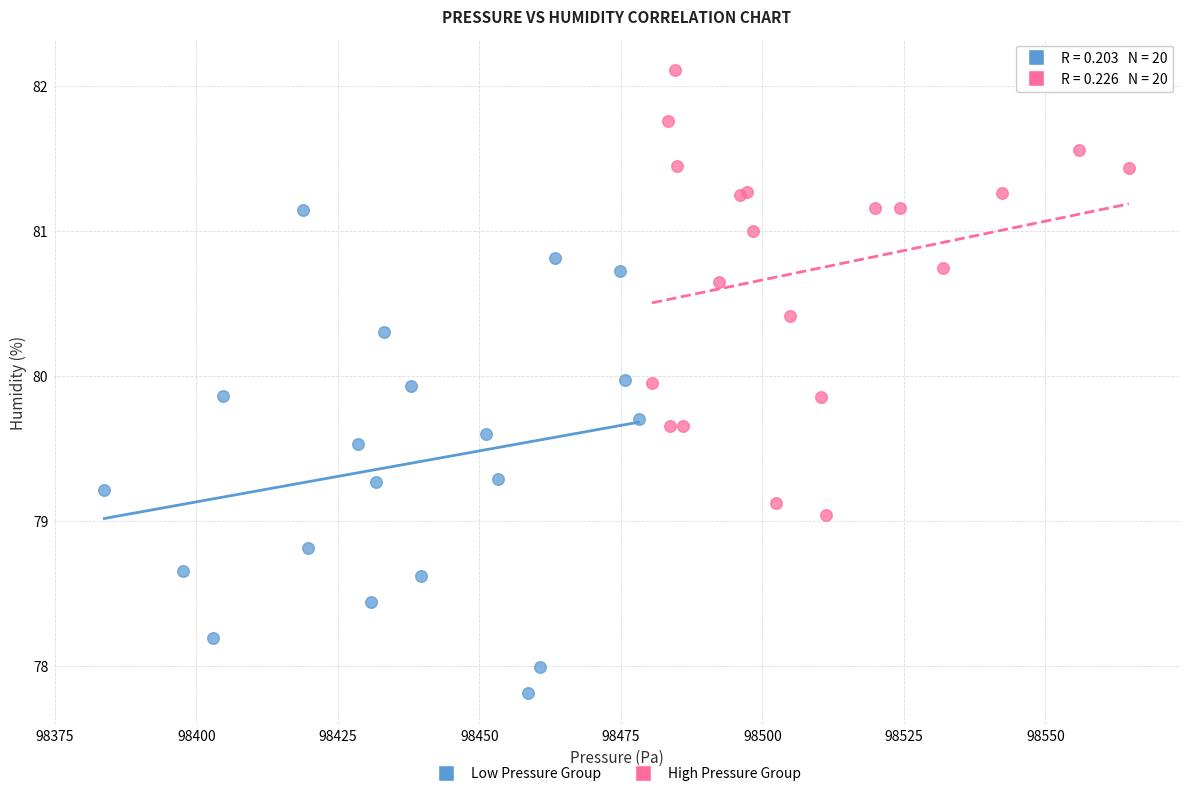

Which series reaches the minimum Y coordinate?

Low Pressure Group